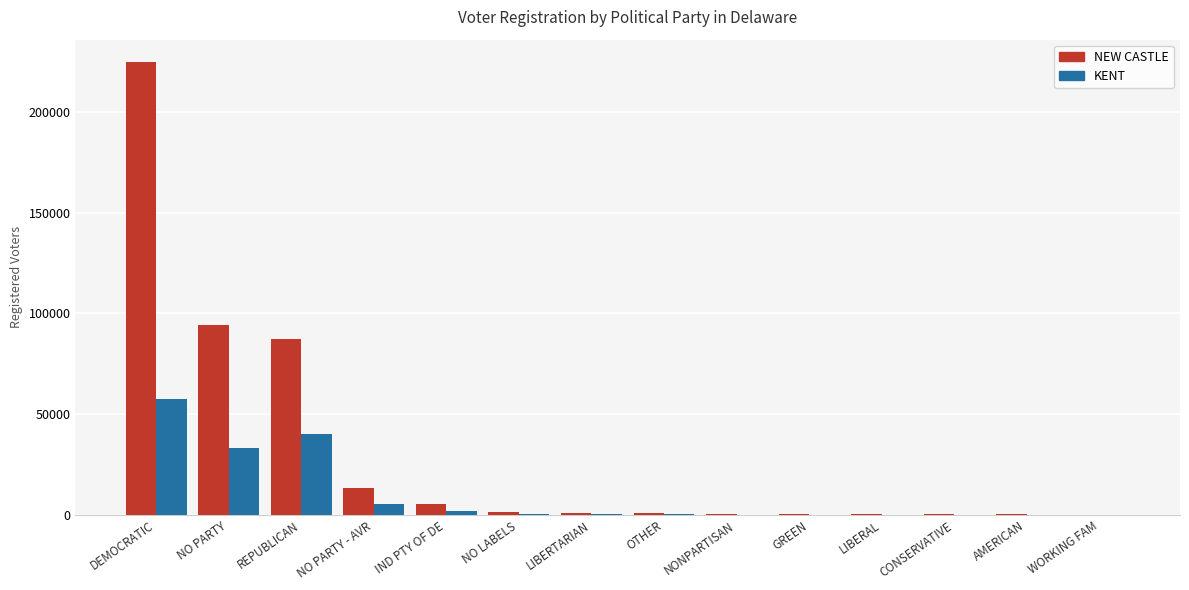

What are all the series names shown in the legend?

NEW CASTLE, KENT